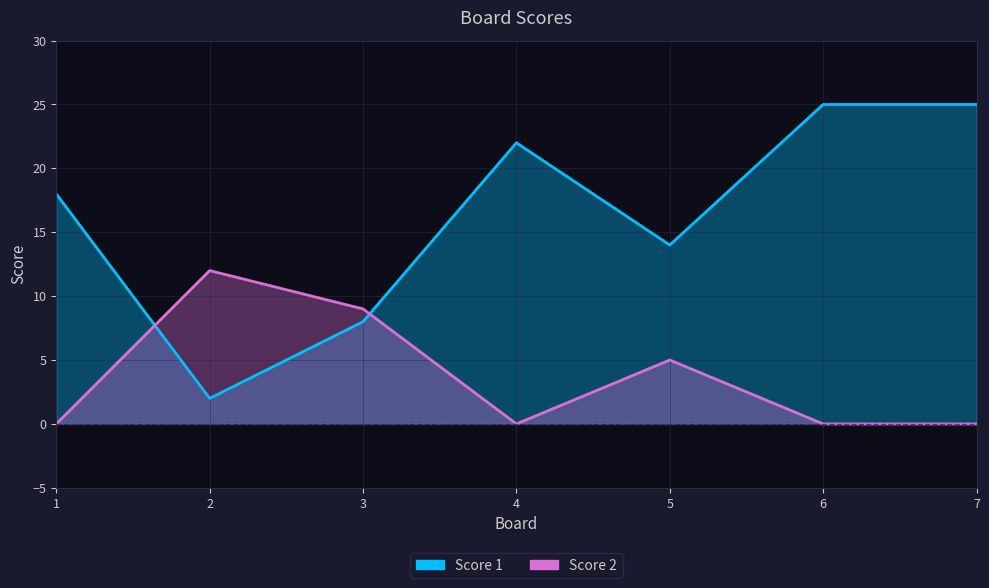

How many Score 1 values are between 8 and 25?

6